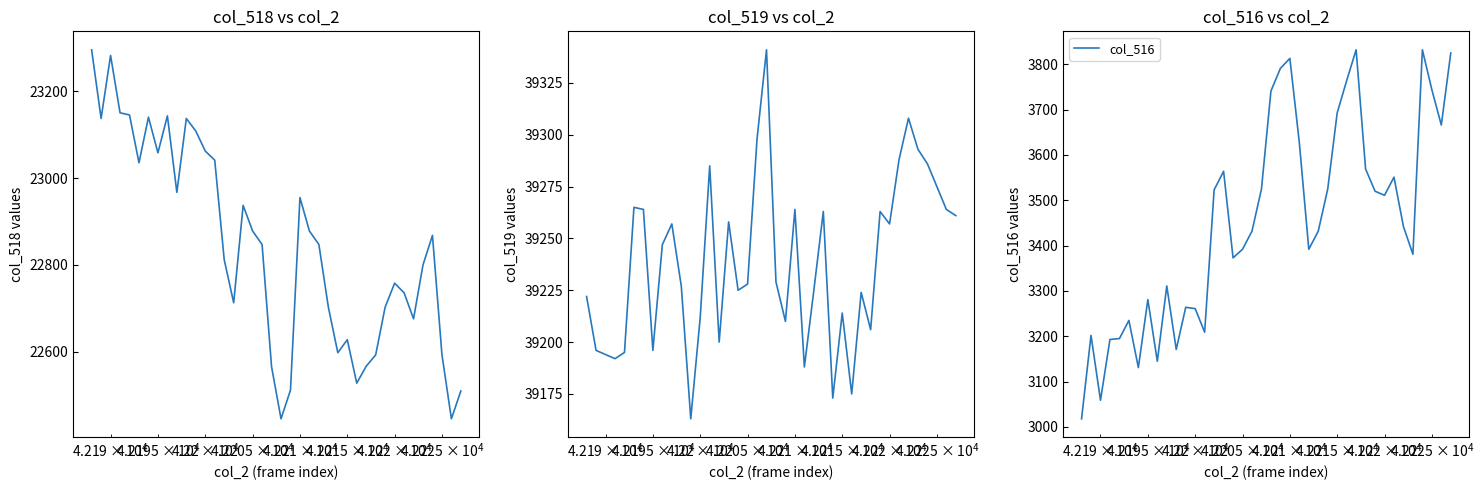

True or false: col_519 has a value of 23879 at 39.

False